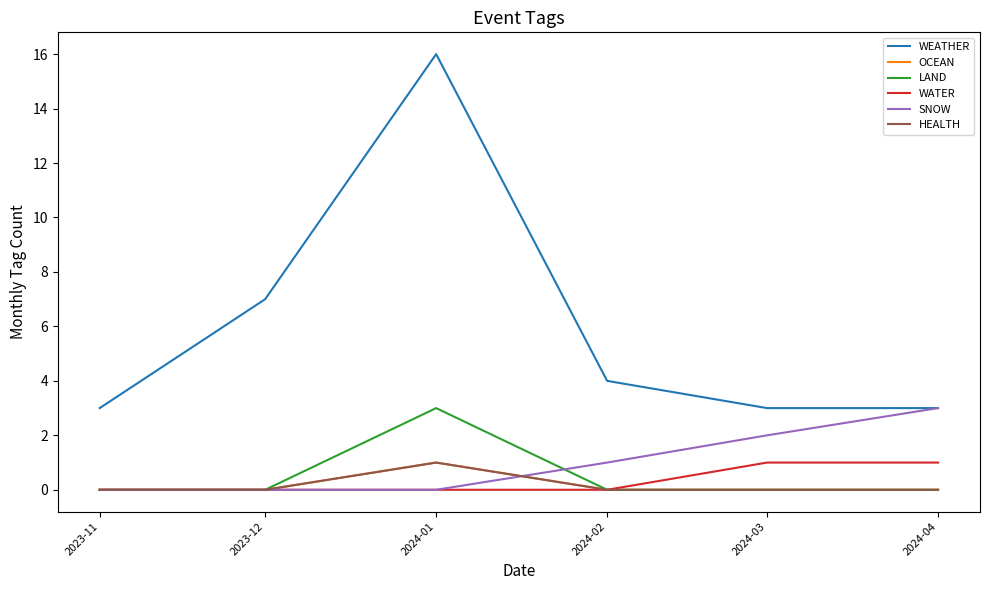

Rank the categories by WEATHER value from highest to lowest.

2024-01, 2023-12, 2024-02, 2023-11, 2024-03, 2024-04